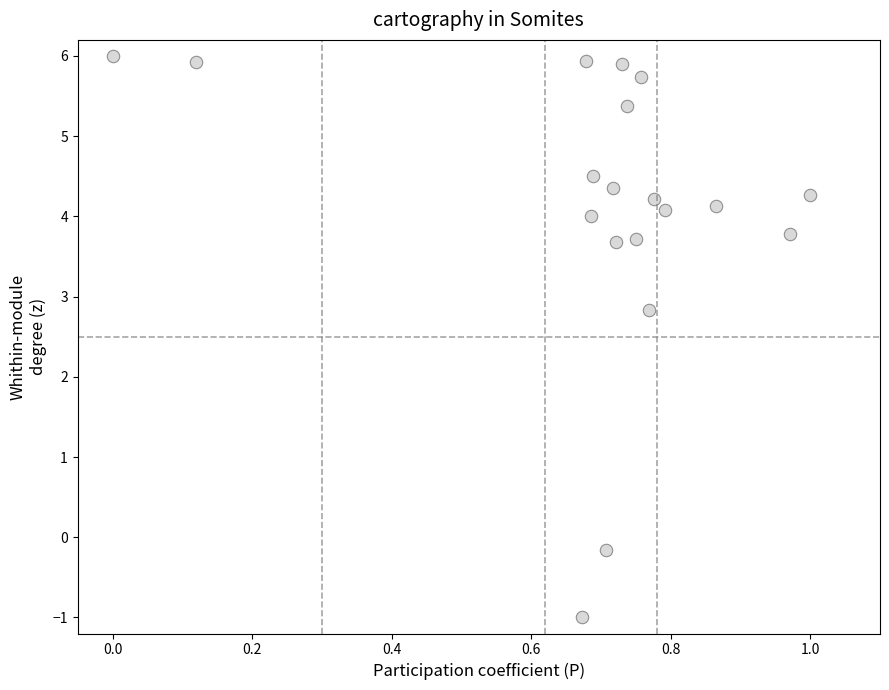

What Y value in the scatter plot is closest to 2?

2.8